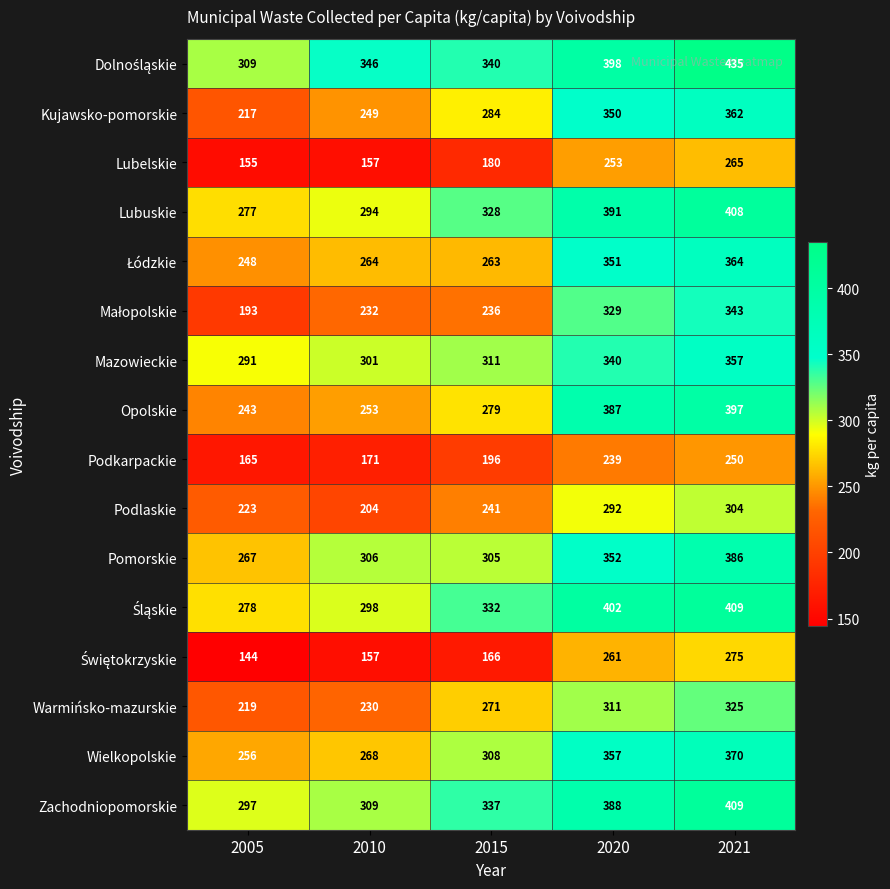

Count the number of data series in this chart.

16